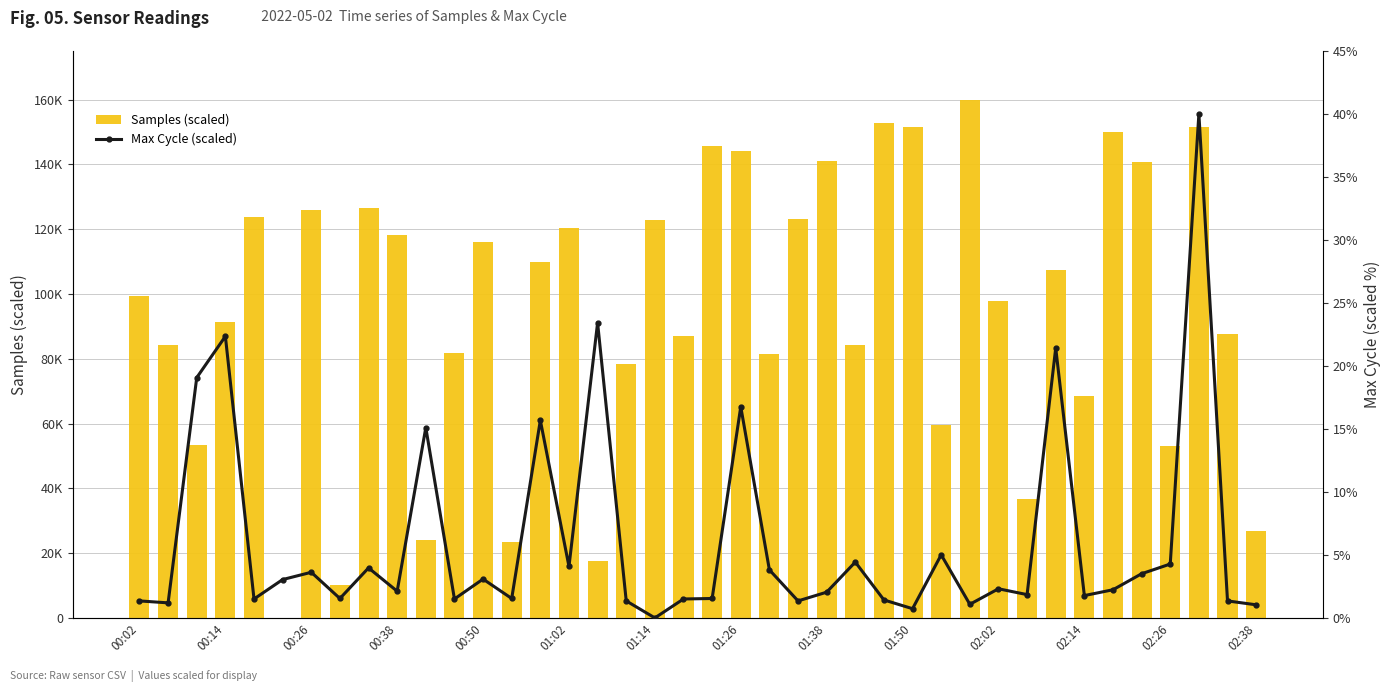

How many values in the Samples (scaled) series are below 99461?

20